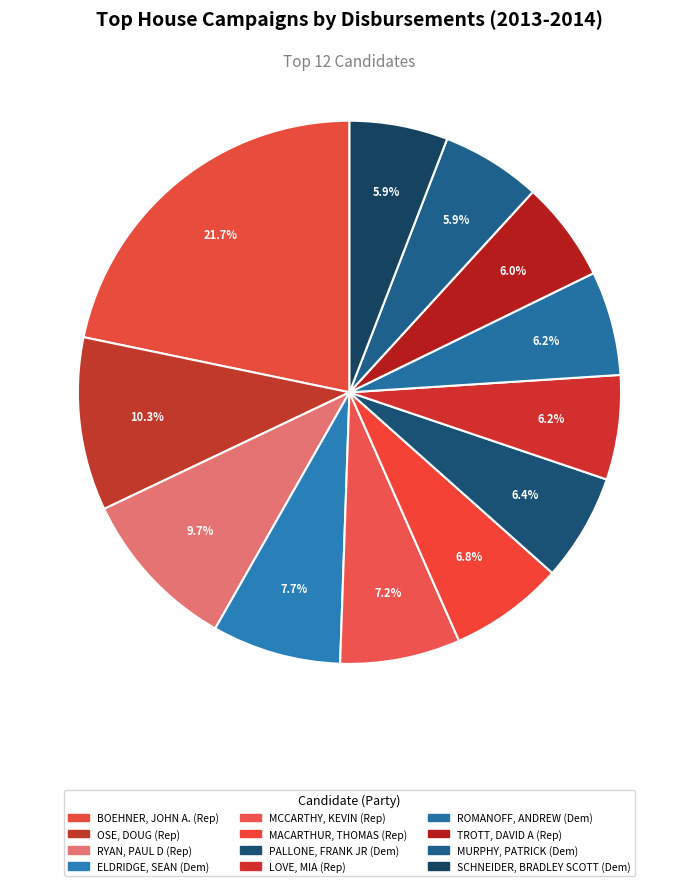

Count the number of slices in the pie.

12